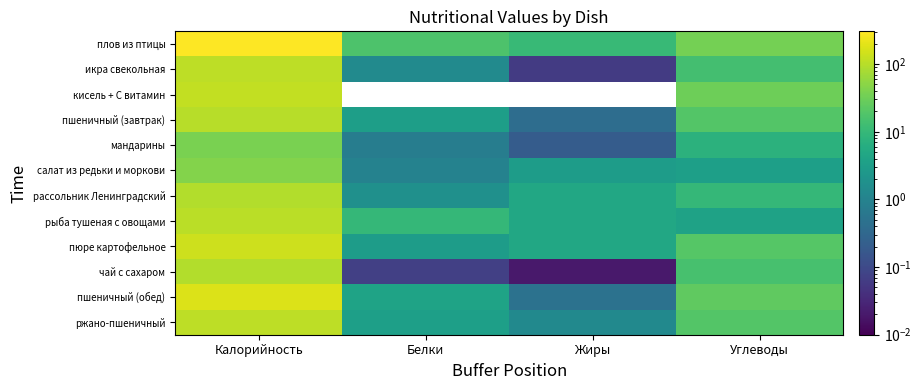

What is the difference between the highest and lowest values at Белки?

16.9